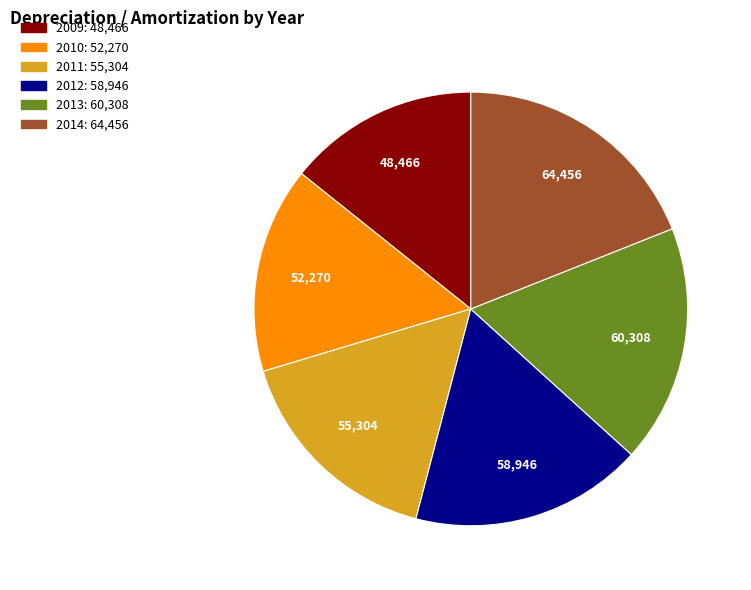

Count the number of slices in the pie.

6